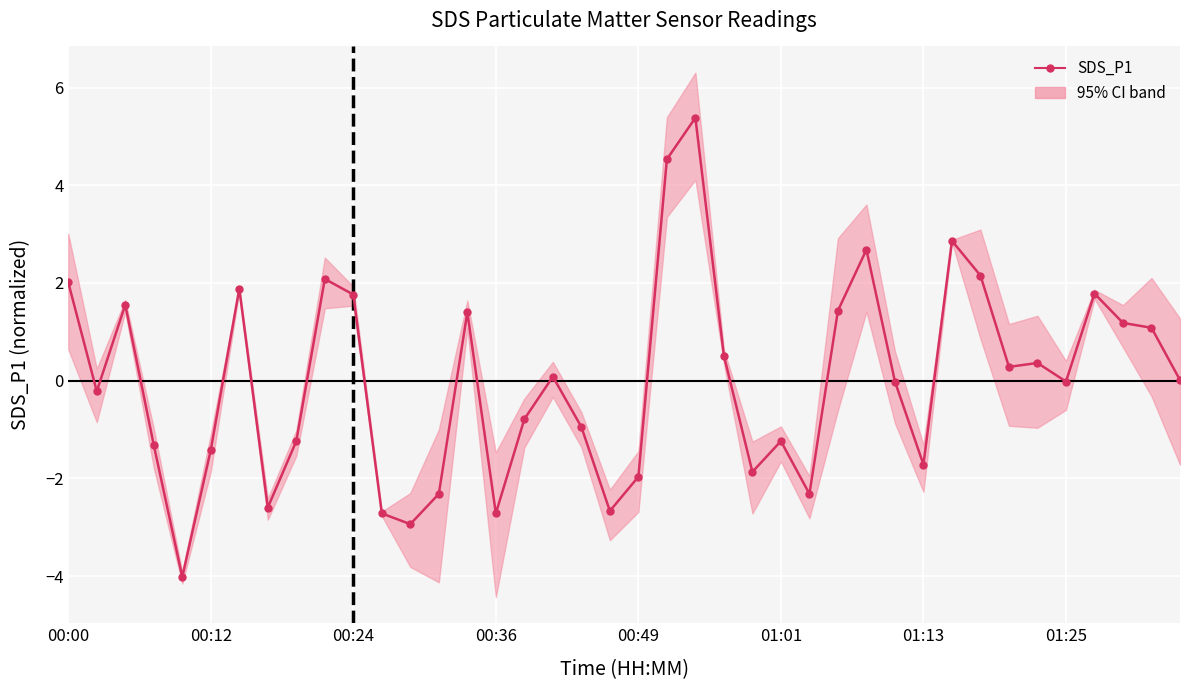

Reading left to right, extract all data points from this chart.

2.0	-0.2	1.6	-1.3	-4.0	-1.4	1.9	-2.6	-1.2	2.1	1.8	-2.7	-2.9	-2.3	1.4	-2.7	-0.8	0.1	-0.9	-2.7	-2.0	4.5	5.4	0.5	-1.9	-1.2	-2.3	1.4	2.7	-0.0	-1.7	2.9	2.2	0.3	0.4	-0.0	1.8	1.2	1.1	0.0